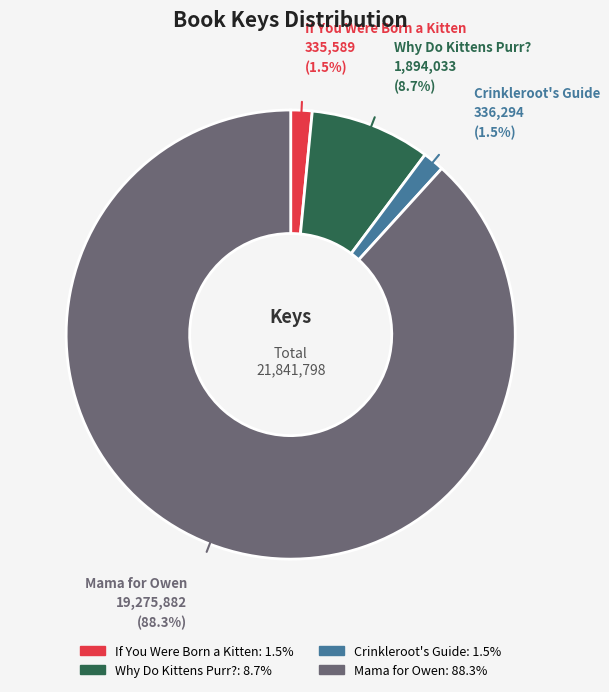

What is the total percentage of Mama for Owen and Crinkleroot's Guide?

89.8%